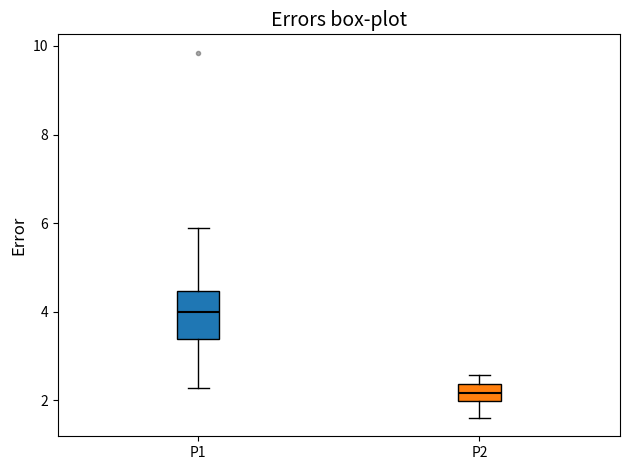

Reading left to right, read every box against the y-axis: the position of its median line, the range the box covers, and the ends of its whiskers. The values are not printed on the chart, so give them approximately, as read against the axis.

P1: median 4.0, box 3.4 to 4.4, whiskers 2.2 to 5.8
P2: median 2.2, box 2.0 to 2.4, whiskers 1.6 to 2.6